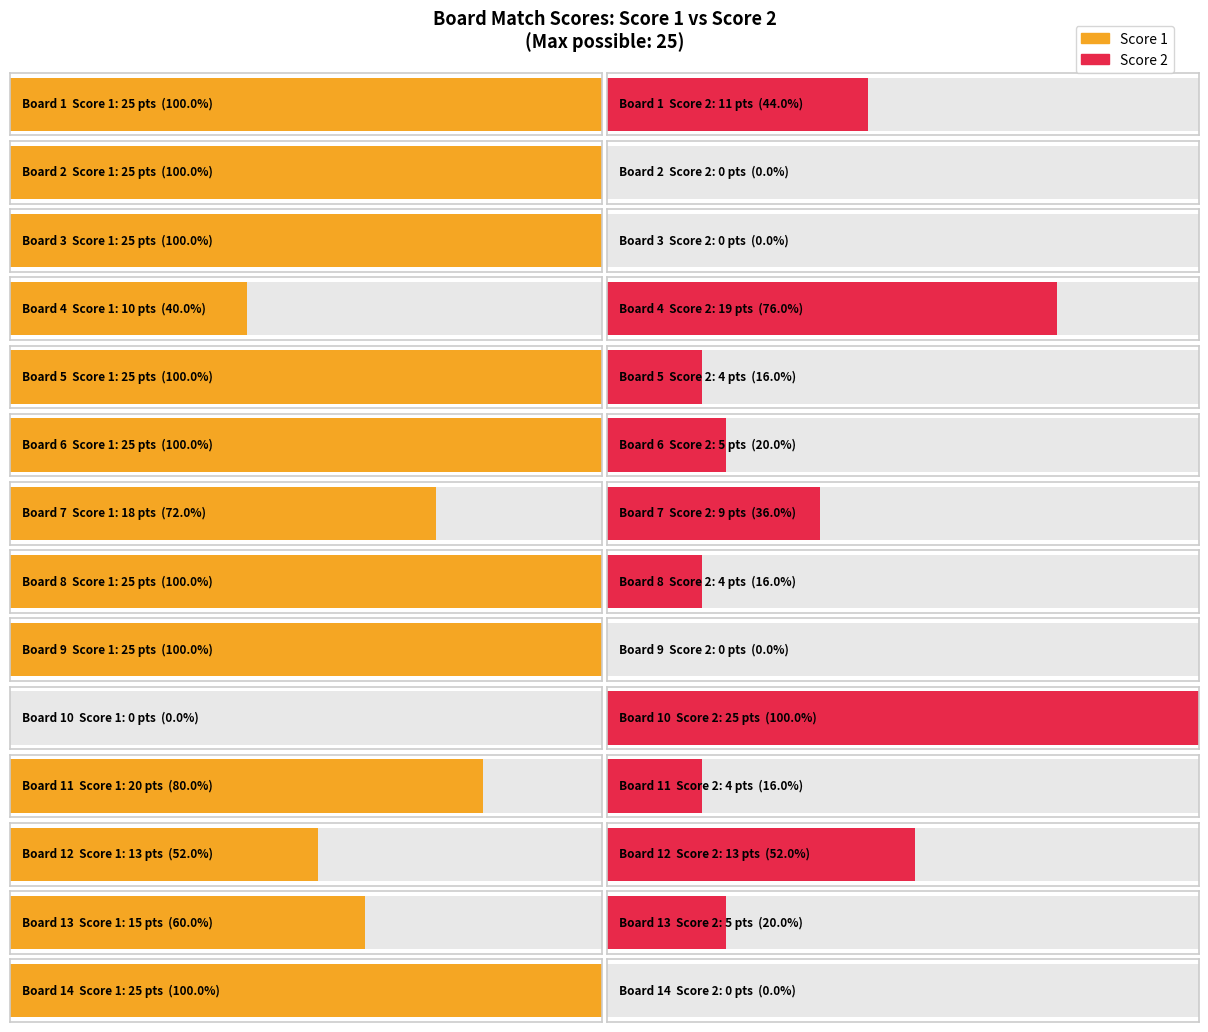

List the series in order of their overall mean, lowest first.

Score 2, Score 1